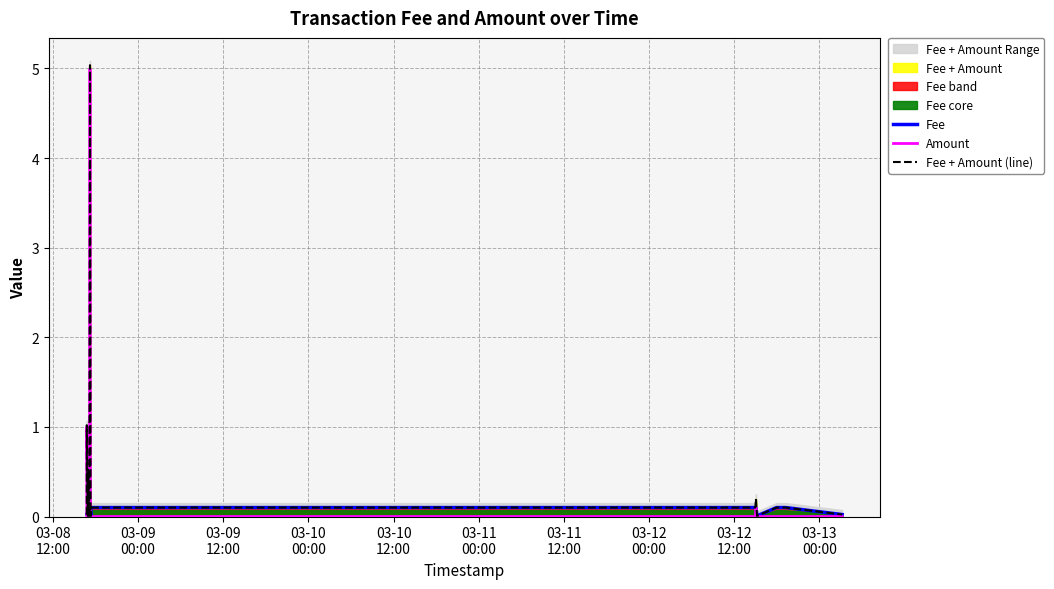

Count the number of categories in the chart.

20